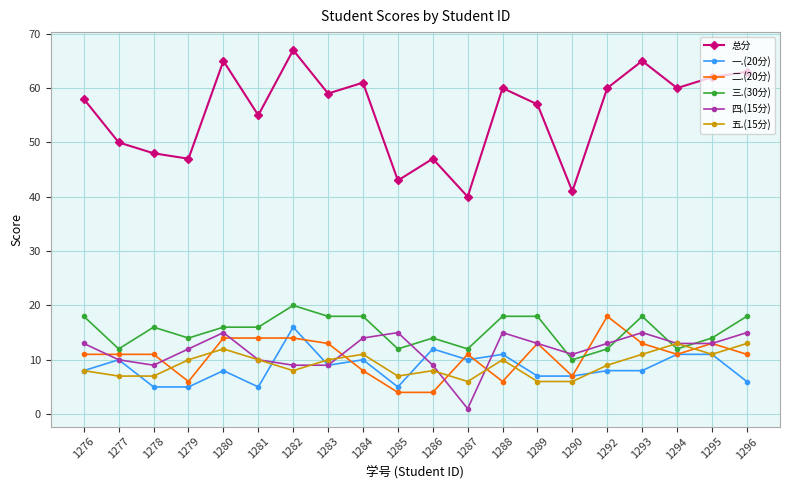

Is the value of 五.(15分) at 1281 greater than the value of 总分 at 1294?

No